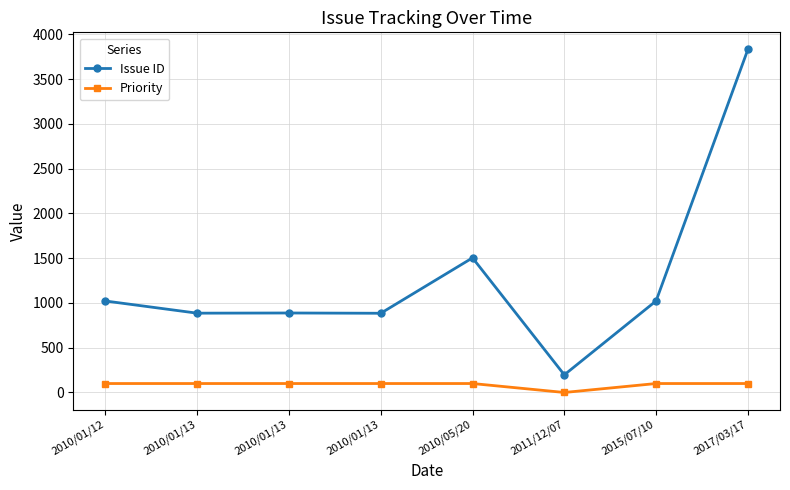

How many lines are shown in the chart?

2